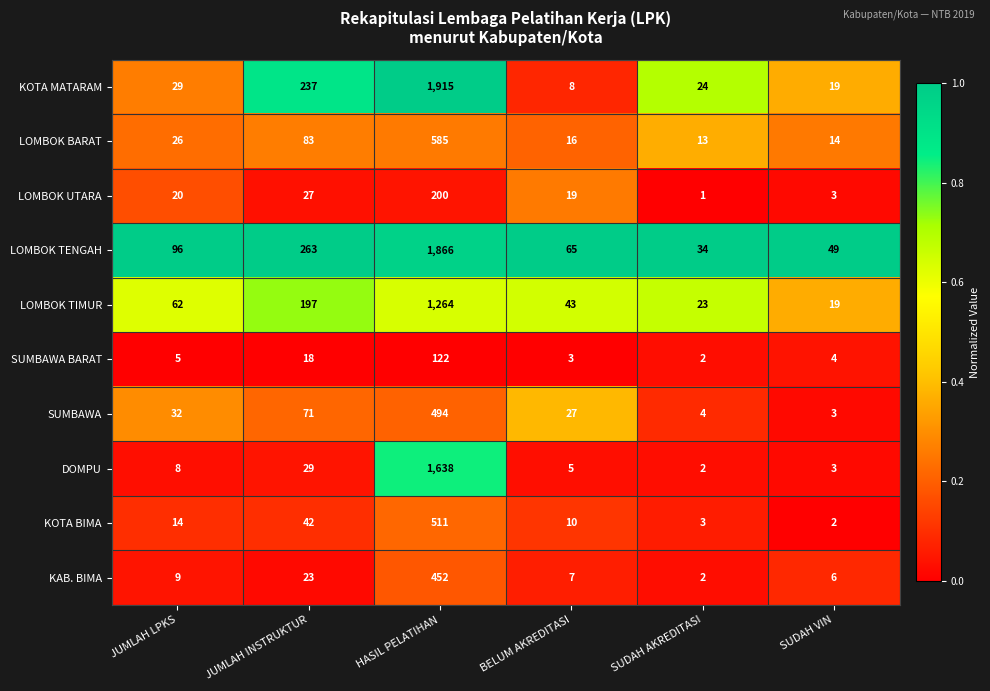

The LOMBOK UTARA series shows 3 at SUDAH VIN. True or false?

True